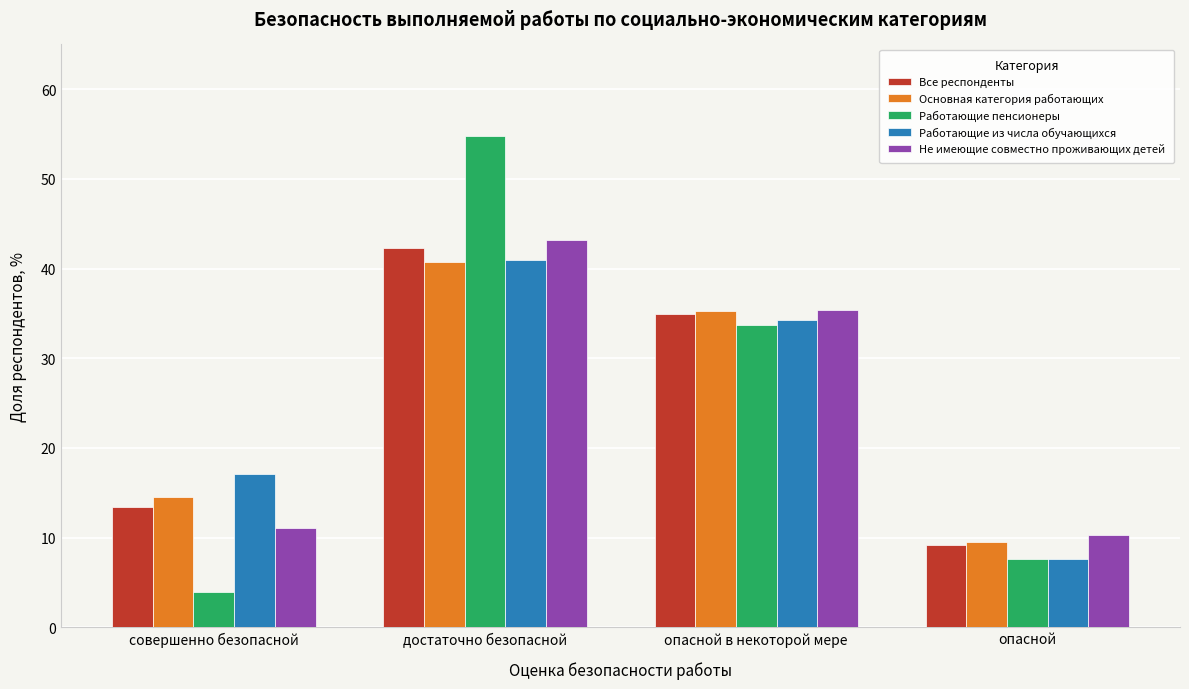

Reading left to right, extract all data points from this chart.

Все респонденты: совершенно безопасной=13.5	достаточно безопасной=42.3	опасной в некоторой мере=35.0	опасной=9.2
Основная категория работающих: совершенно безопасной=14.5	достаточно безопасной=40.7	опасной в некоторой мере=35.3	опасной=9.5
Работающие пенсионеры: совершенно безопасной=3.9	достаточно безопасной=54.8	опасной в некоторой мере=33.7	опасной=7.6
Работающие из числа обучающихся: совершенно безопасной=17.1	достаточно безопасной=41.0	опасной в некоторой мере=34.3	опасной=7.6
Не имеющие совместно проживающих детей: совершенно безопасной=11.0	достаточно безопасной=43.2	опасной в некоторой мере=35.4	опасной=10.3